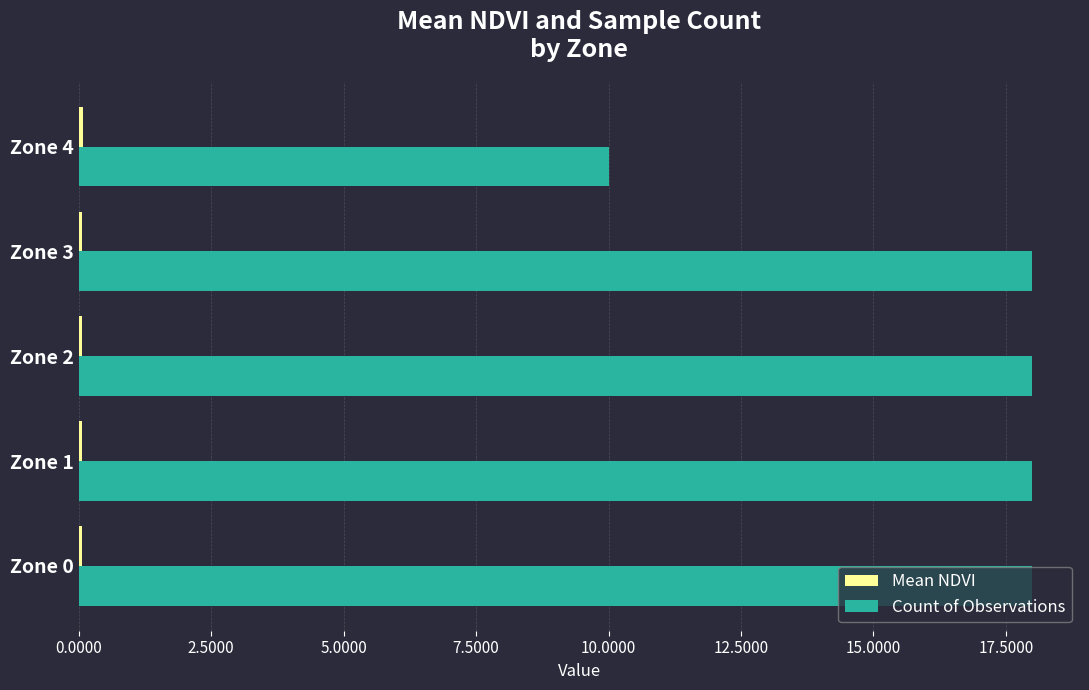

Which series changed the most between Zone 2 and Zone 4?

Count of Observations